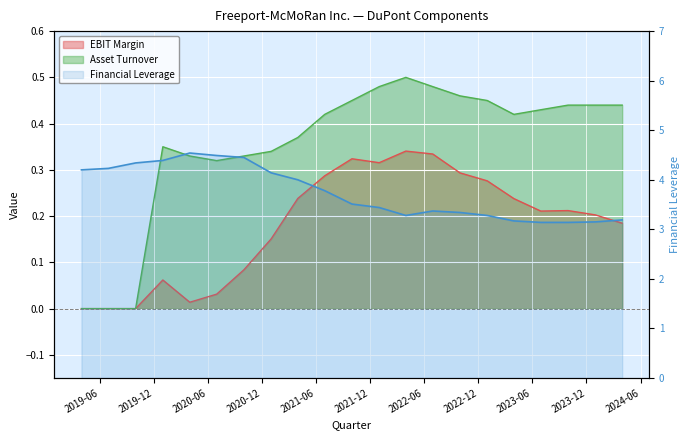

The chart shows a value of 0.9 at 2023-12. True or false?

False